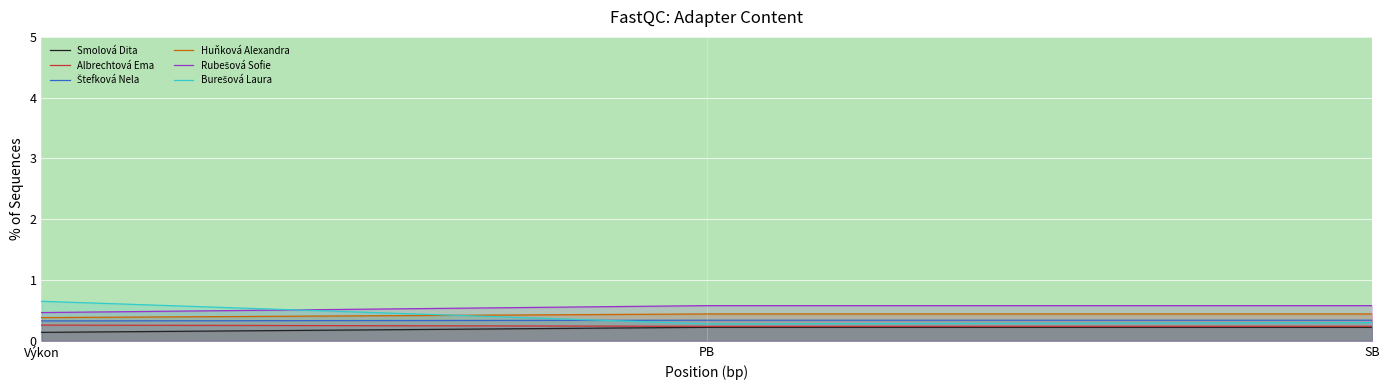

The Huňková Alexandra series shows 0.5 at Výkon. True or false?

False